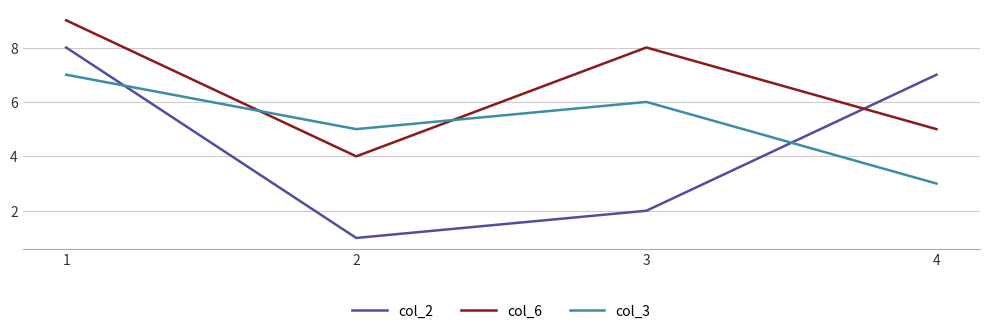

What is the highest value of the col_3 series?

7